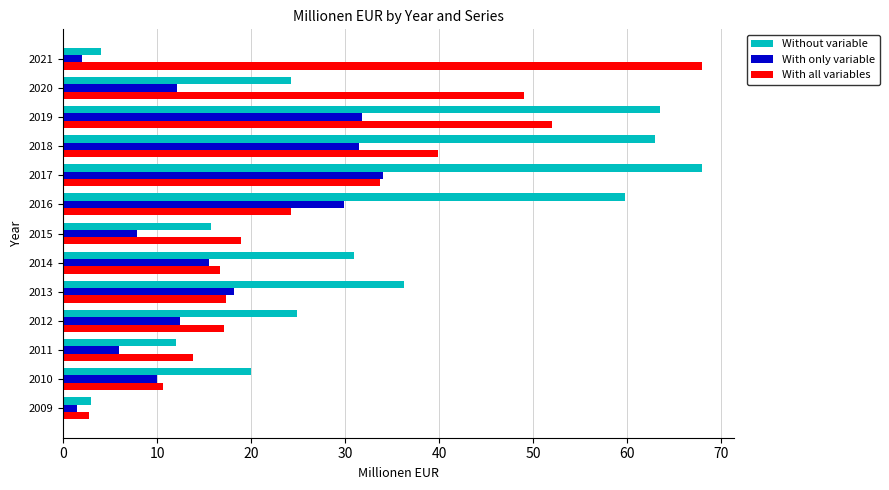

What is the minimum value for With all variables?

2.8